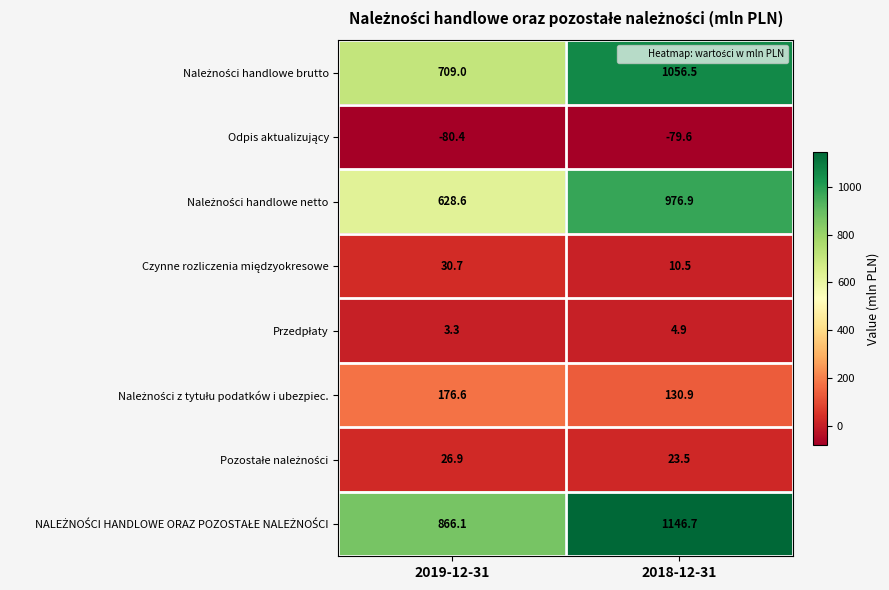

At which category does the chart reach its peak across all series?

2018-12-31